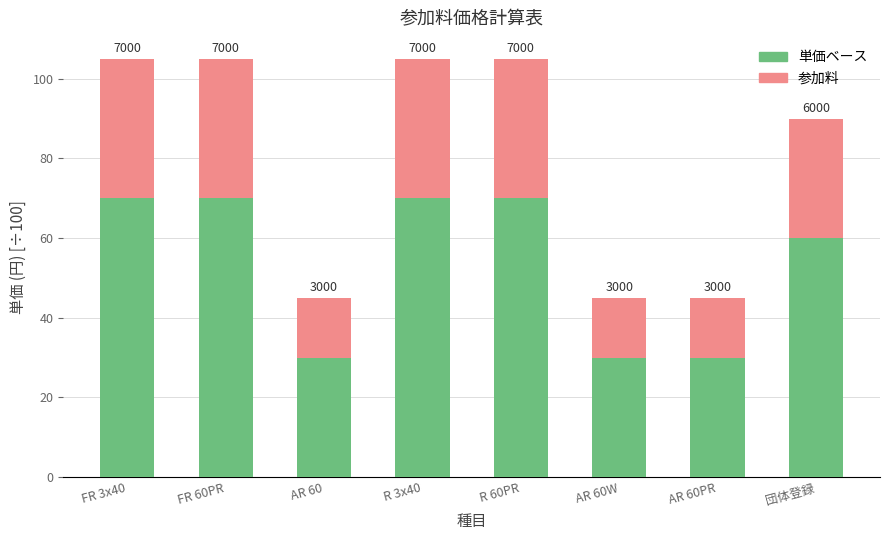

What is the label of the 3rd bar from the left?

AR 60